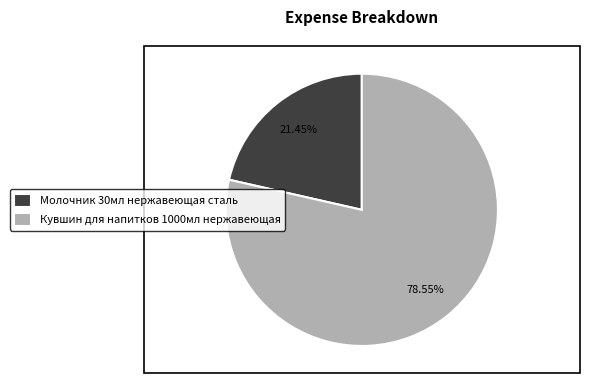

To the nearest percent, what is the average slice percentage?

50%